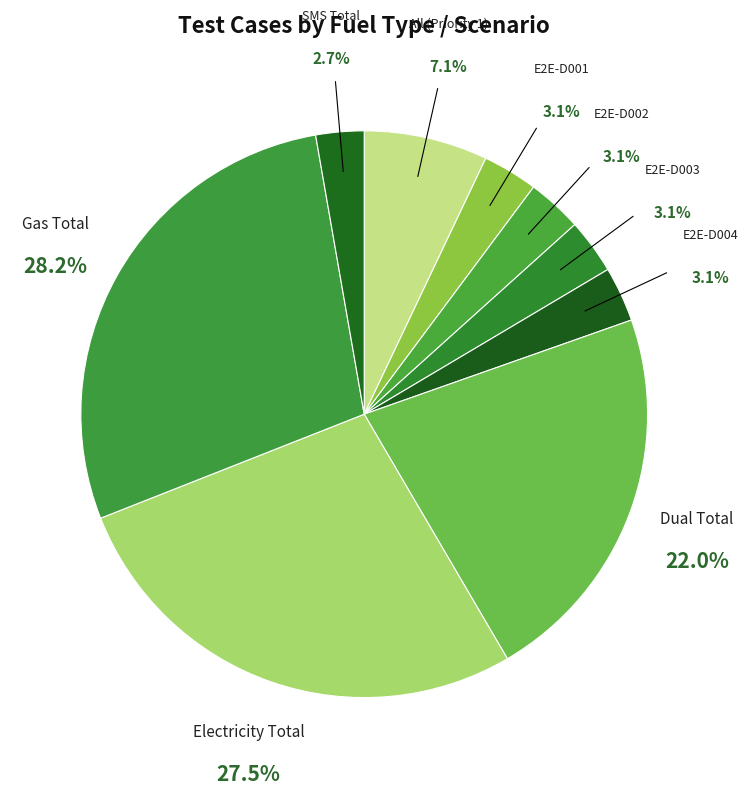

Which slice is the smallest?

SMS Total